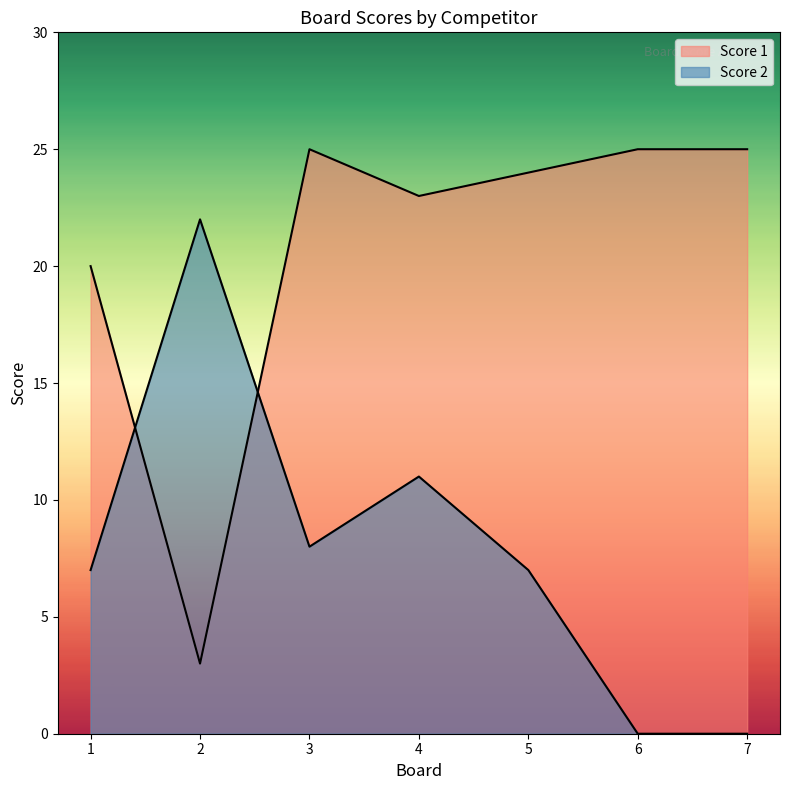

After their last crossing, which series has the higher values: Score 1 or Score 2?

Score 1